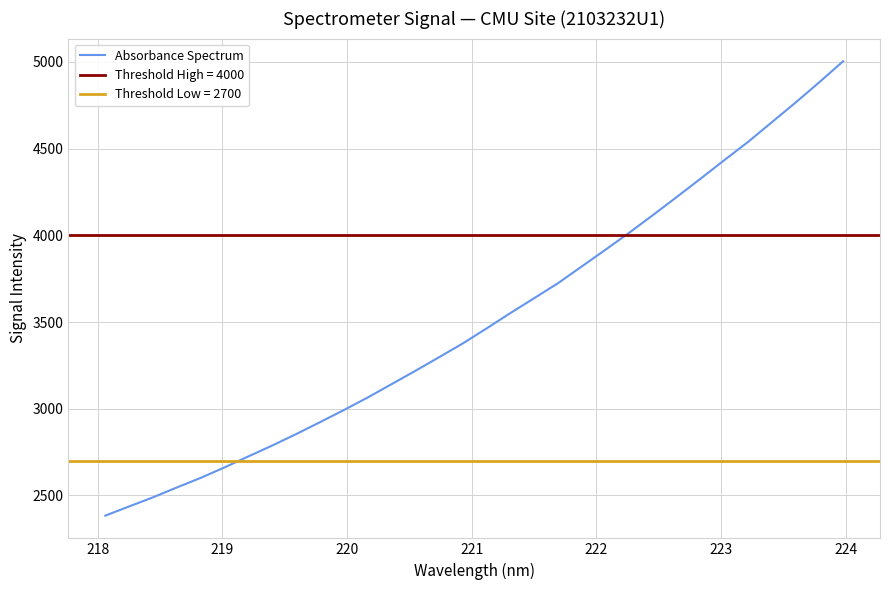

Count the number of values greater than 3462.

16